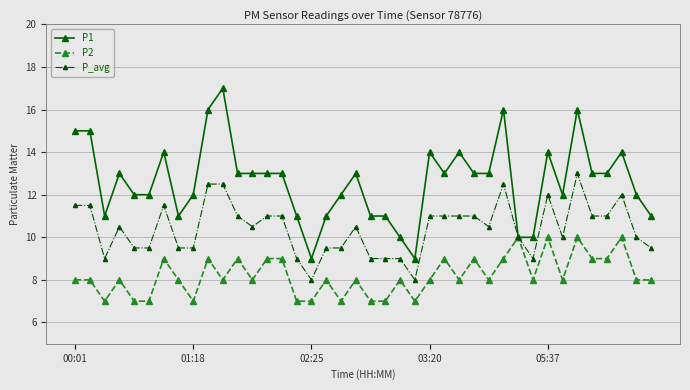

What is the minimum value for P_avg?

8.0